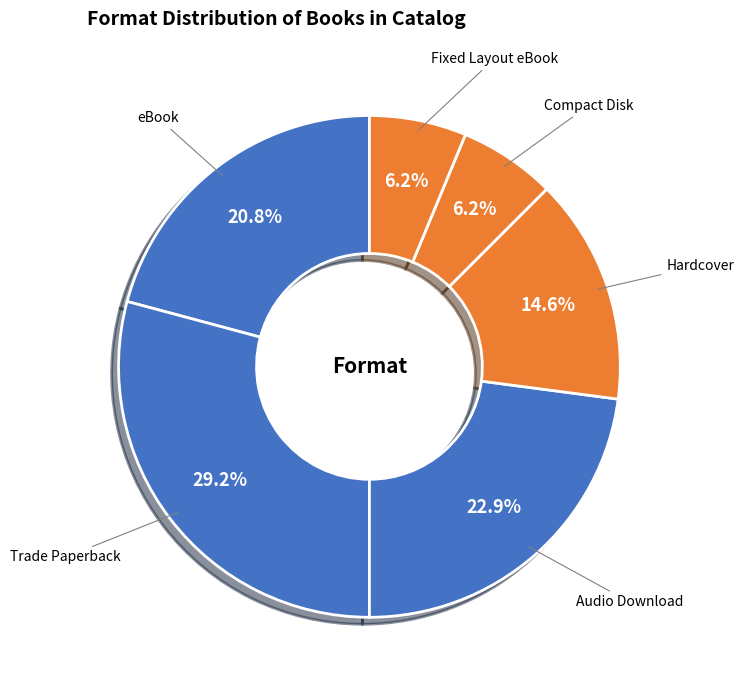

Count the number of slices in the pie.

6